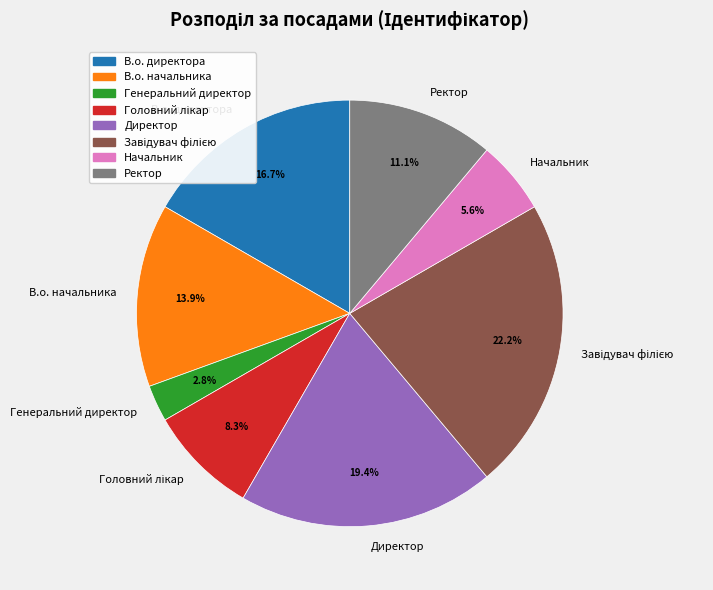

What percentage is NOT represented by В.о. начальника?

86.1%